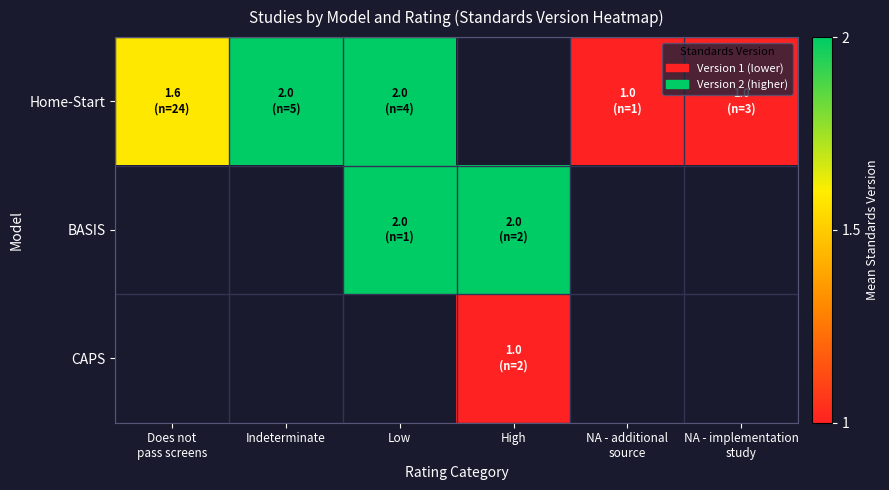

Is it true that row_1 equals 0.7 at High?

False